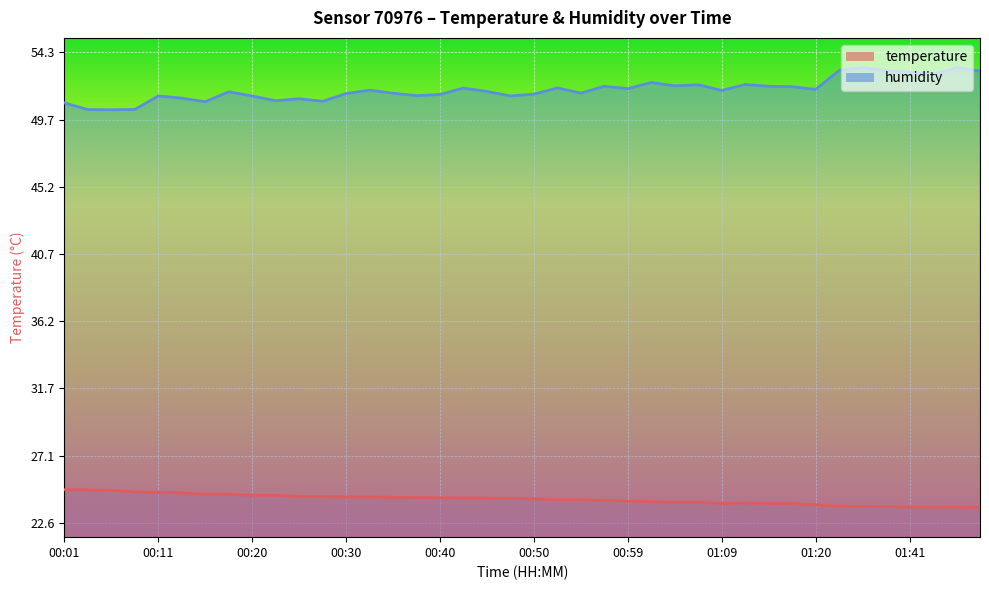

In humidity, how many points are higher than both neighbors (excluding endpoints)?

12